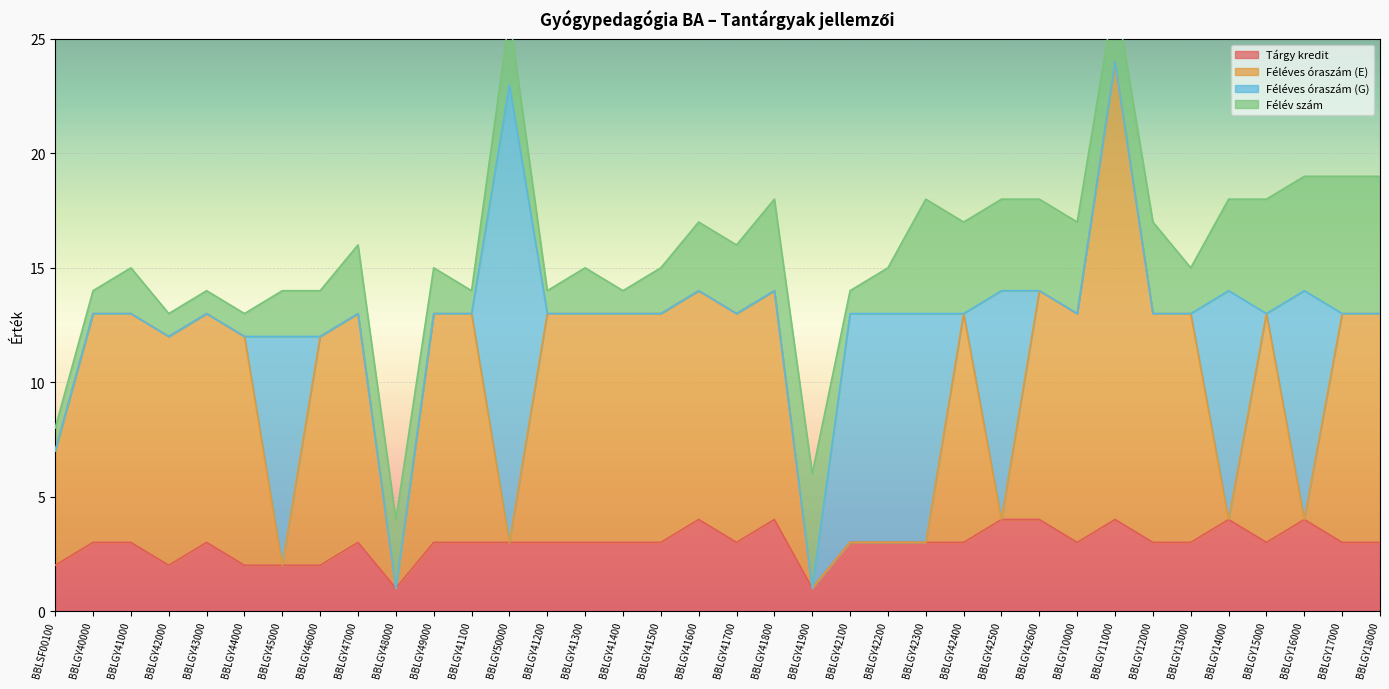

Does the chart display data point markers on the line(s)?

No